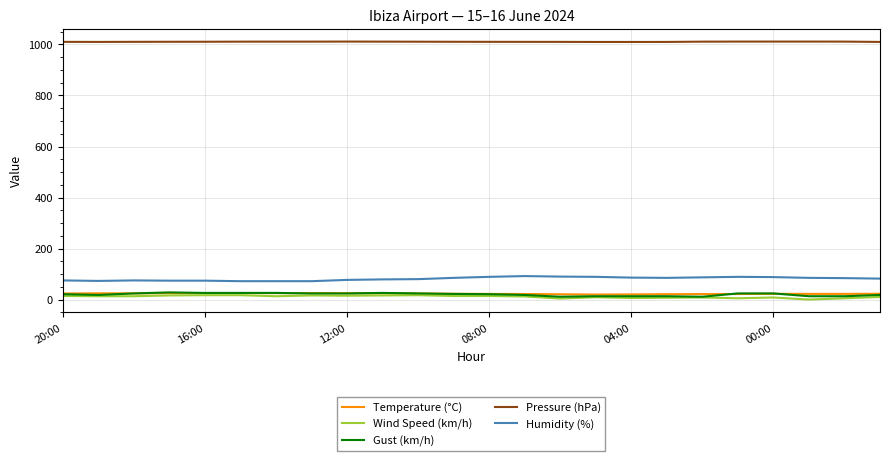

What is the maximum value for Humidity (%)?

92.0